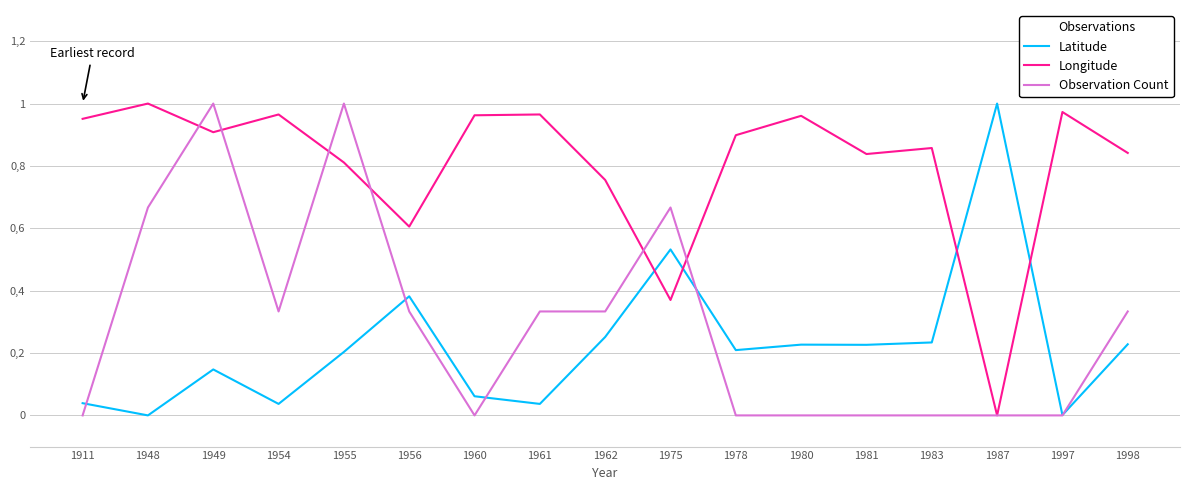

What is the greatest value displayed?

1.0